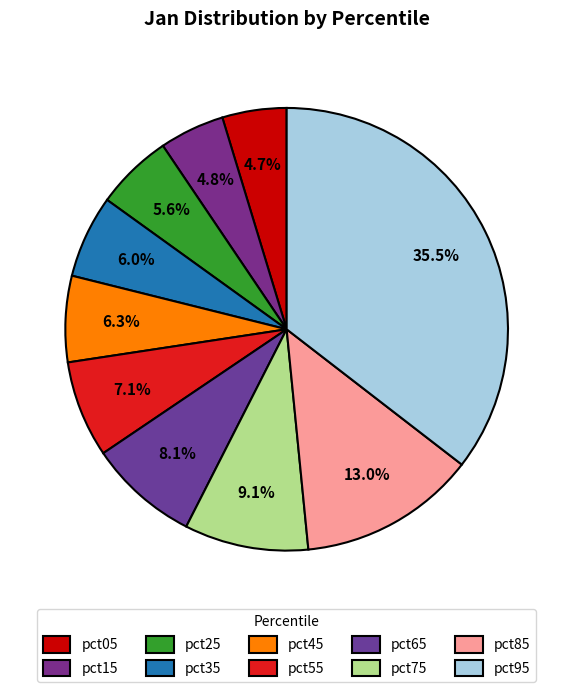

What percentage is the pct45 slice, to the nearest percent?

6%